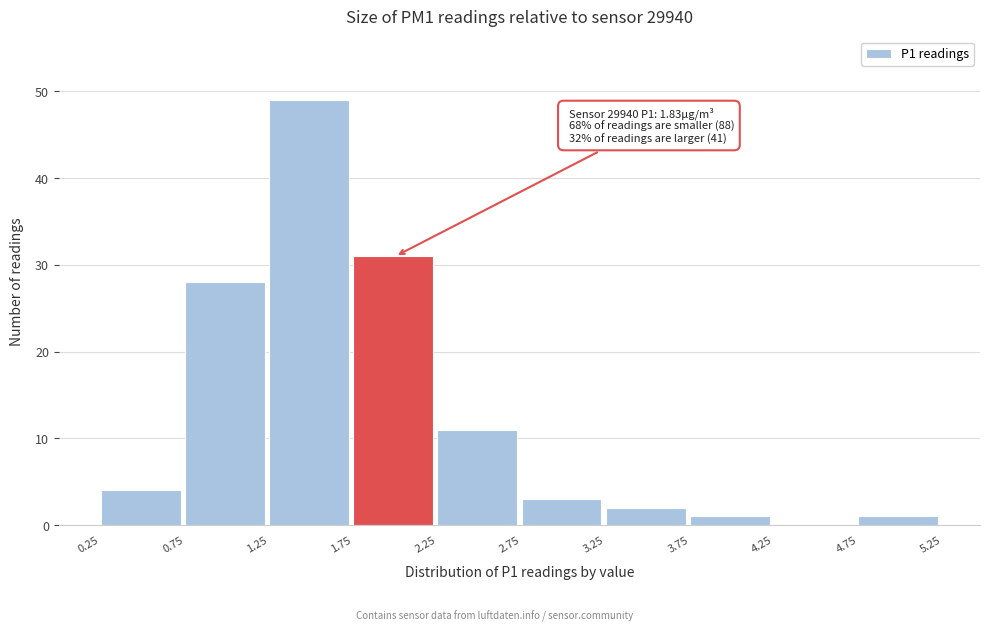

Which range on the x-axis has the tallest bar?

1.25 to 1.75